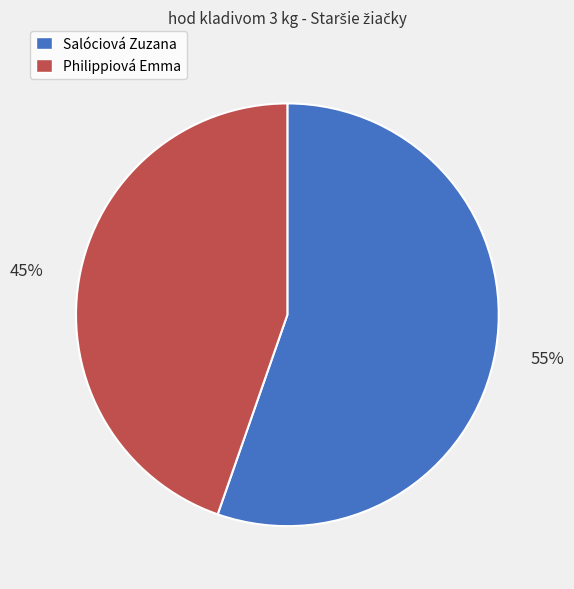

To the nearest percent, what is the average slice percentage?

50%